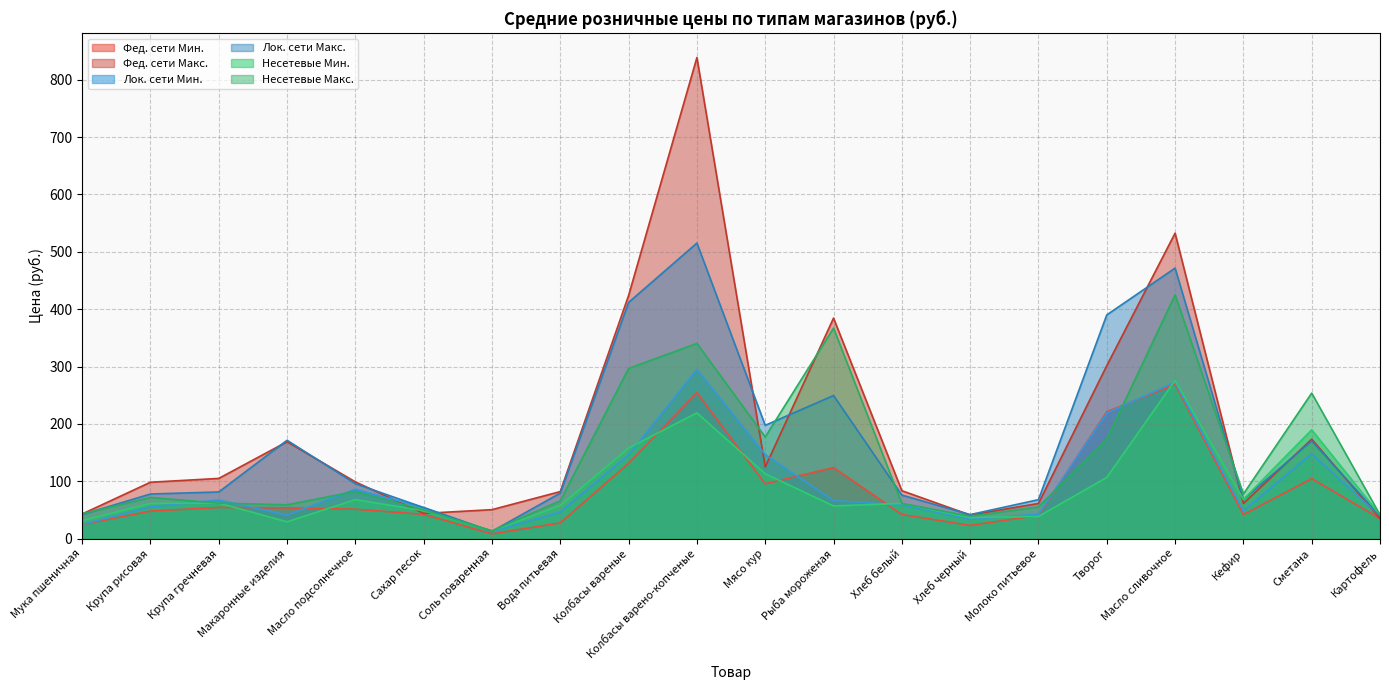

What are all the series names shown in the legend?

Фед. сети Мин., Фед. сети Макс., Лок. сети Мин., Лок. сети Макс., Несетевые Мин., Несетевые Макс.